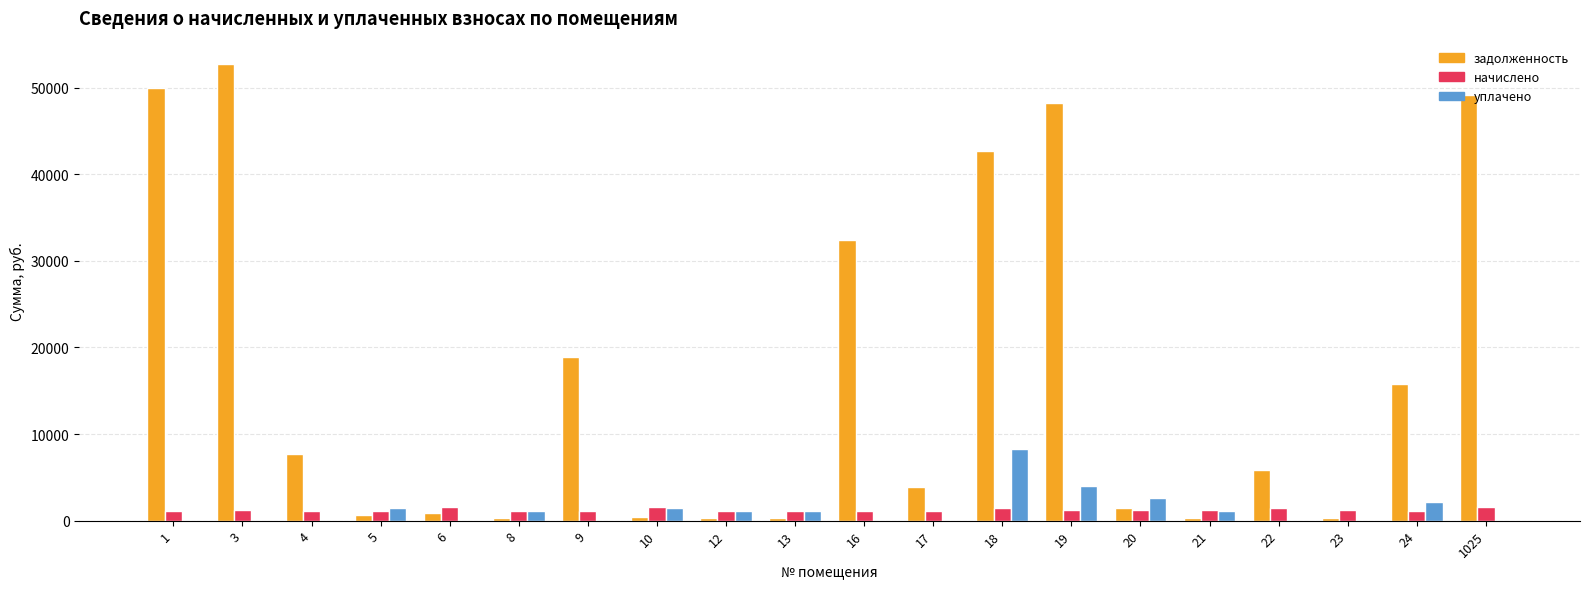

The уплачено series shows 2204.0 at 19. True or false?

False